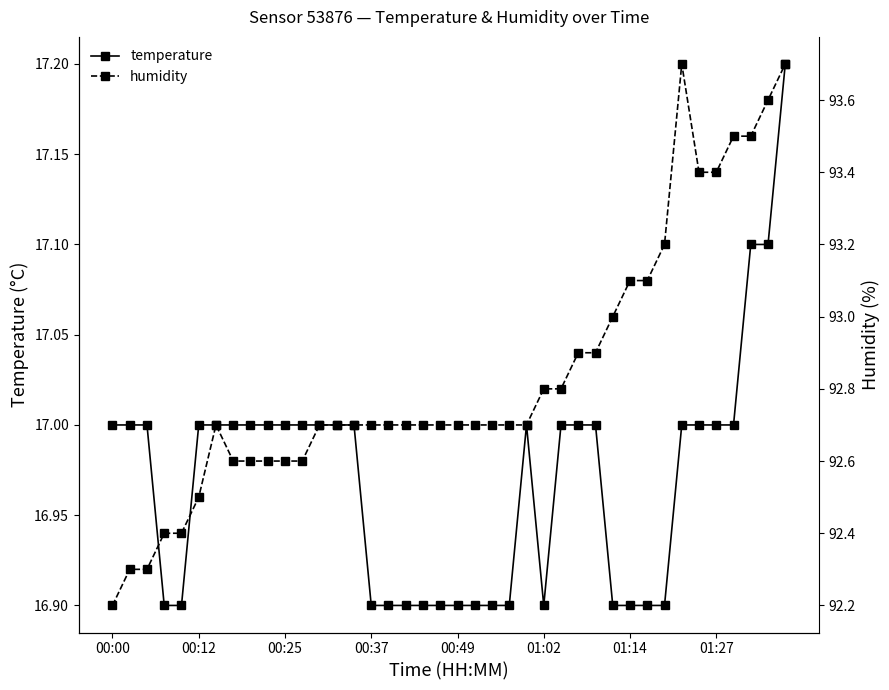

Read the humidity value at 9.

92.6